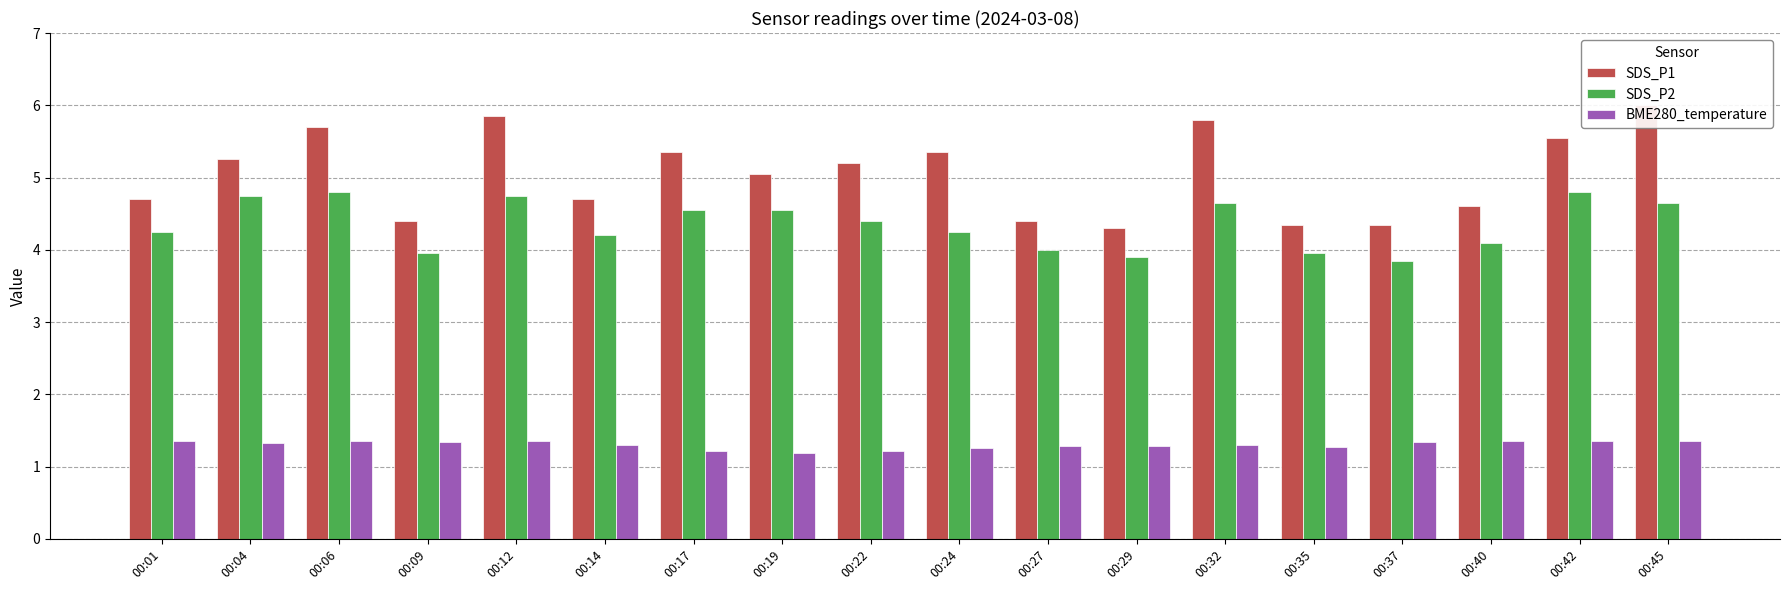

What is the value of the SDS_P2 bar at the 2nd from the left?

4.8